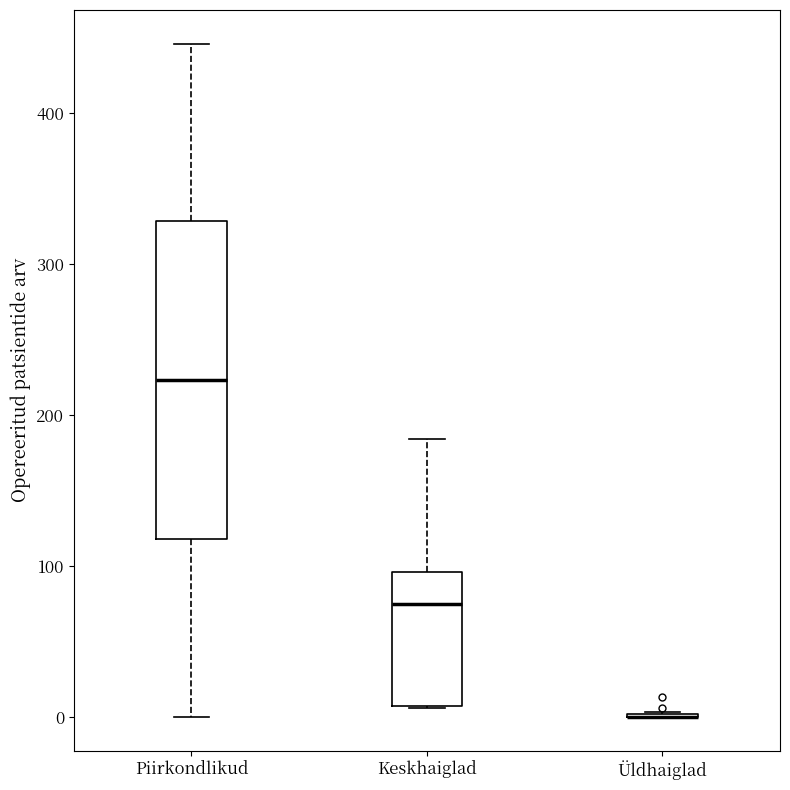

Where is the lower edge of the box for Keskhaiglad on the y-axis? The values are not printed on the chart, so give them approximately, as read against the axis.

10